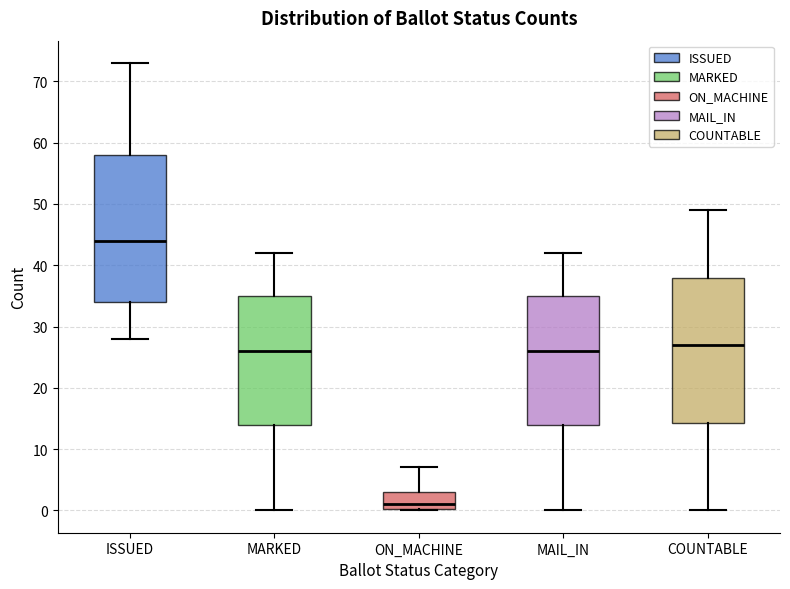

Reading left to right, transcribe this box plot: for each box, give where its median line is, the range the box spans, and where its two whiskers end, as read against the y-axis. The values are not printed on the chart, so give them approximately, as read against the axis.

ISSUED: median 44, box 34 to 58, whiskers 28 to 73
MARKED: median 26, box 14 to 35, whiskers 0 to 42
ON_MACHINE: median 1, box 0 to 3, whiskers 0 to 7
MAIL_IN: median 26, box 14 to 35, whiskers 0 to 42
COUNTABLE: median 27, box 14 to 38, whiskers 0 to 49